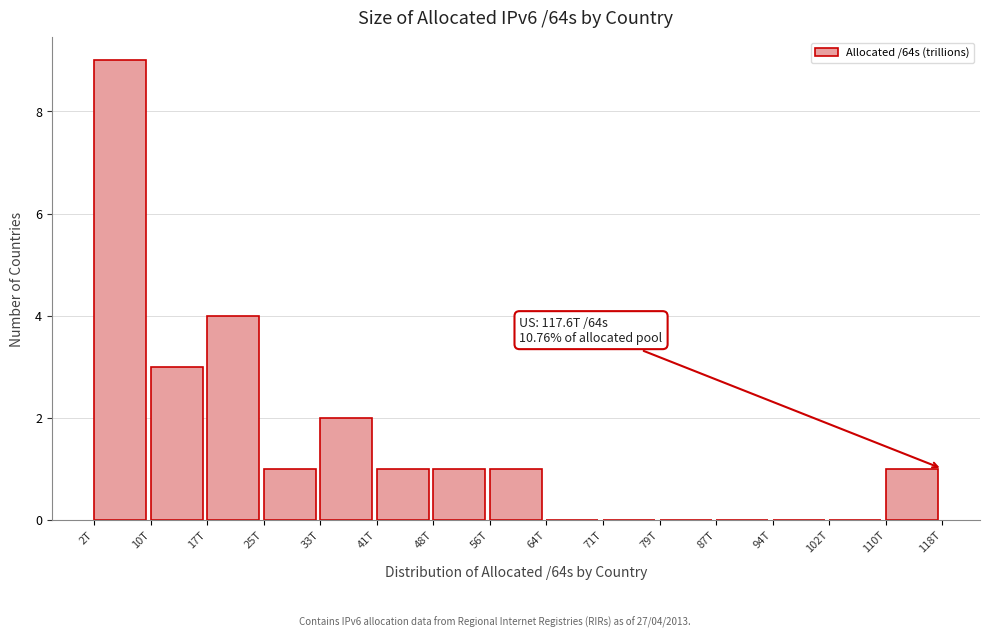

Reading left to right, extract all data points from this chart.

2T=9	10T=3	17T=4	25T=1	33T=2	41T=1	48T=1	56T=1	64T=0	71T=0	79T=0	87T=0	94T=0	102T=0	110T=1